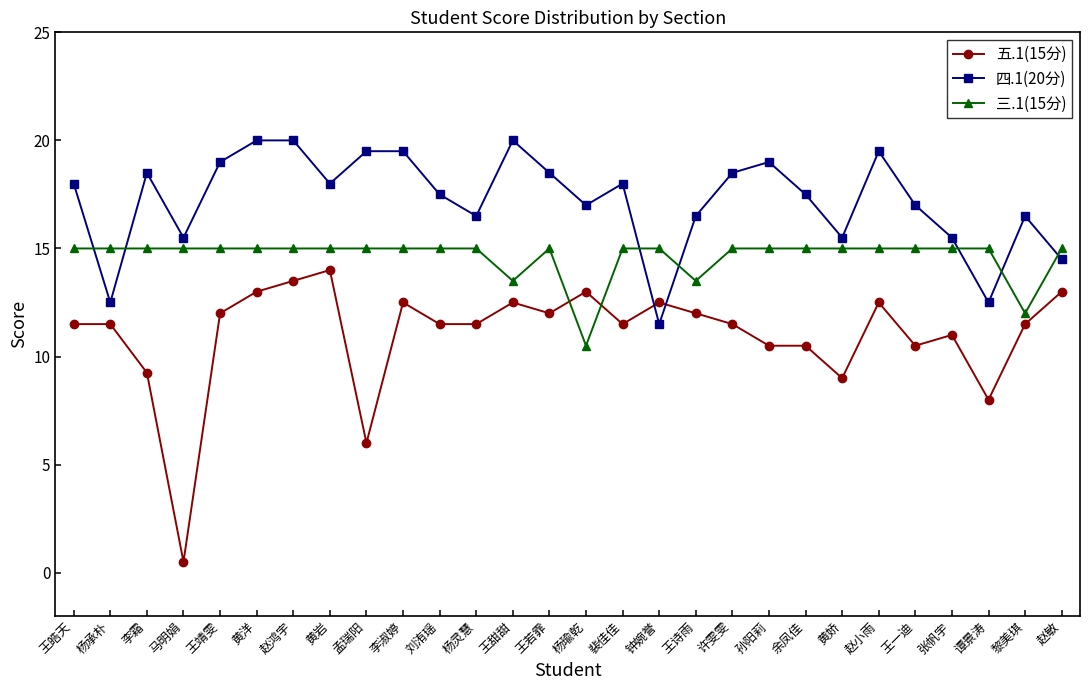

True or false: 四.1(20分) has a value of 18.5 at 王若霏.

True